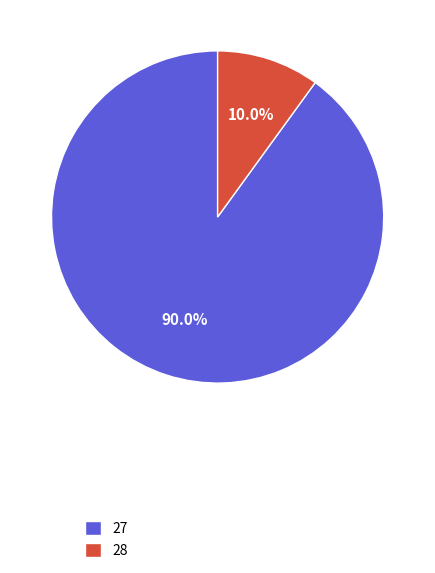

Which slice is the smallest?

28